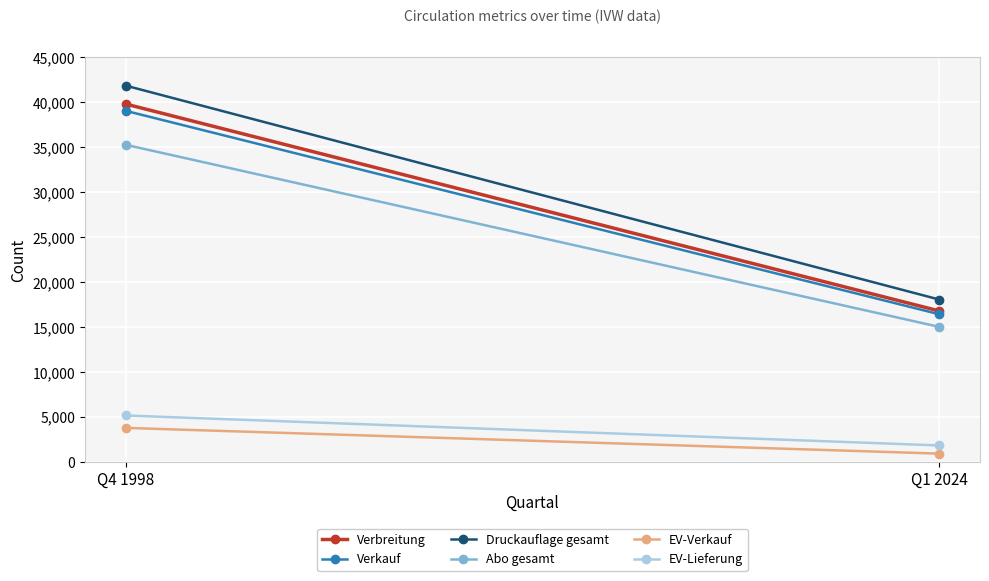

How many values in the Verkauf series are below 39048?

1